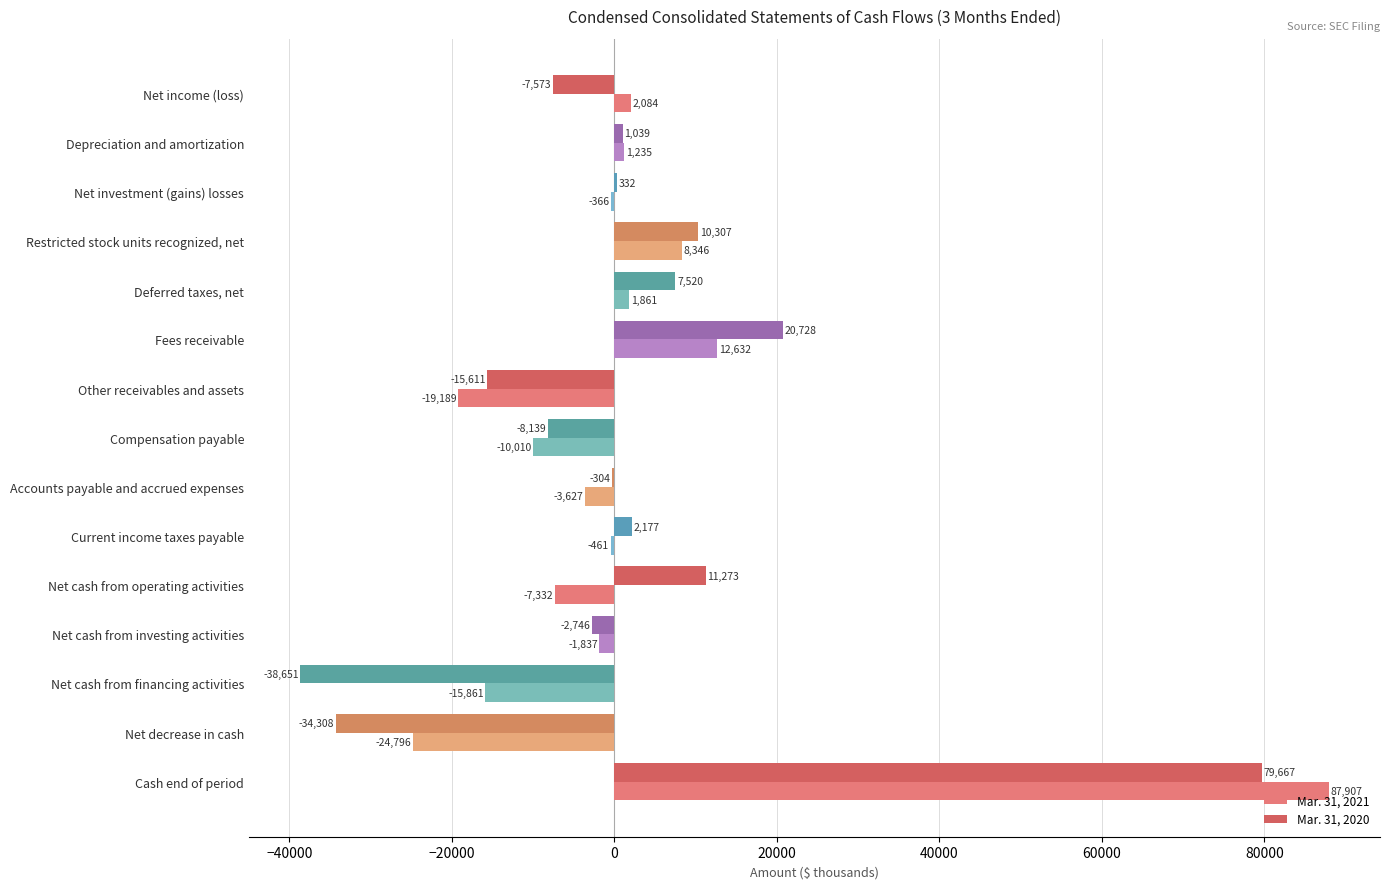

The value of Mar. 31, 2020 at Net cash from financing activities is -59850. True or false?

False